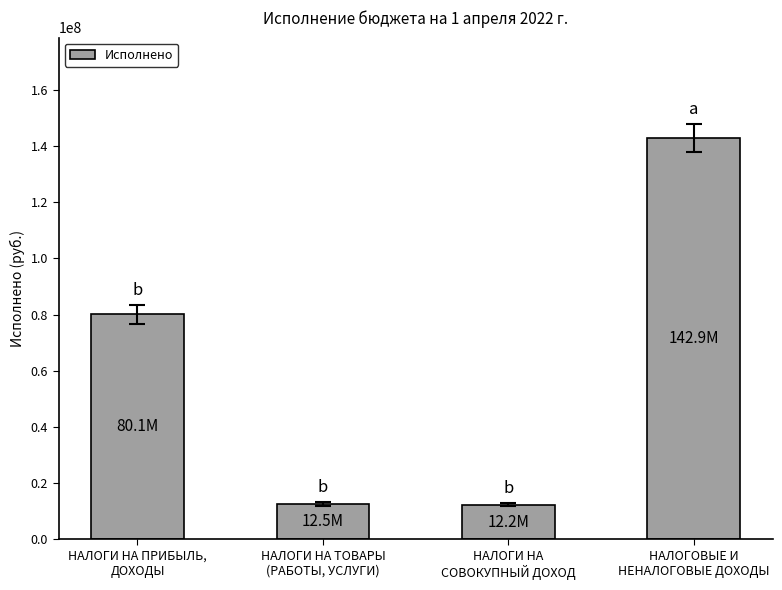

How many bars are there in total?

4